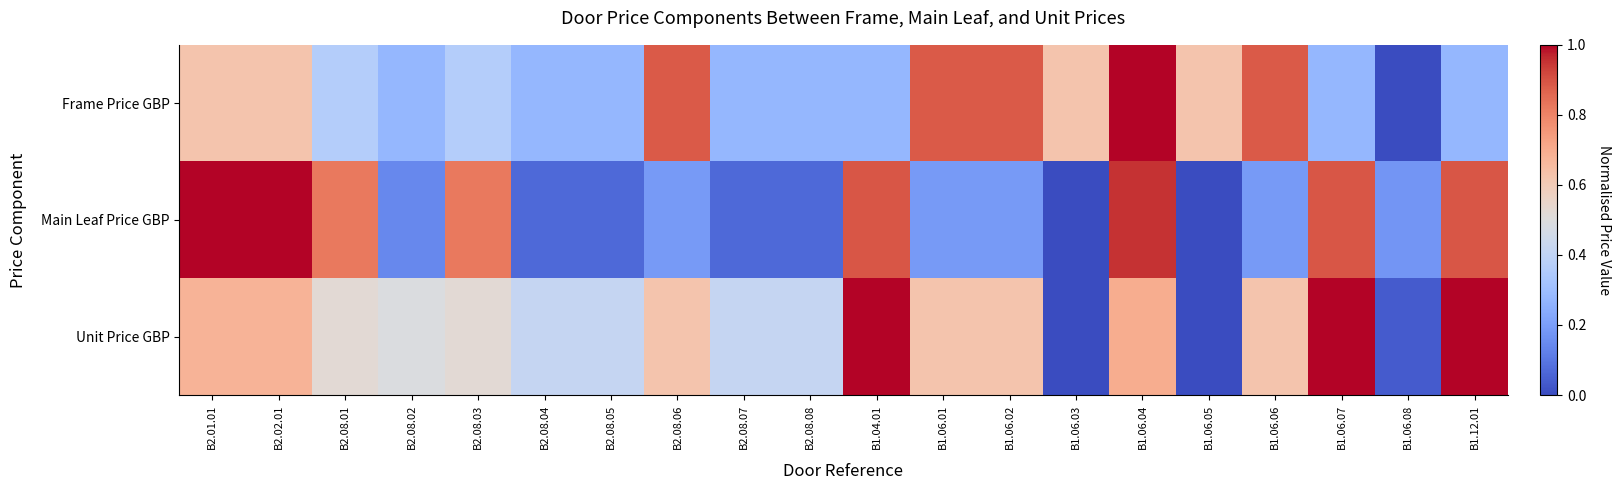

At which category does the chart reach its peak across all series?

B1.06.04